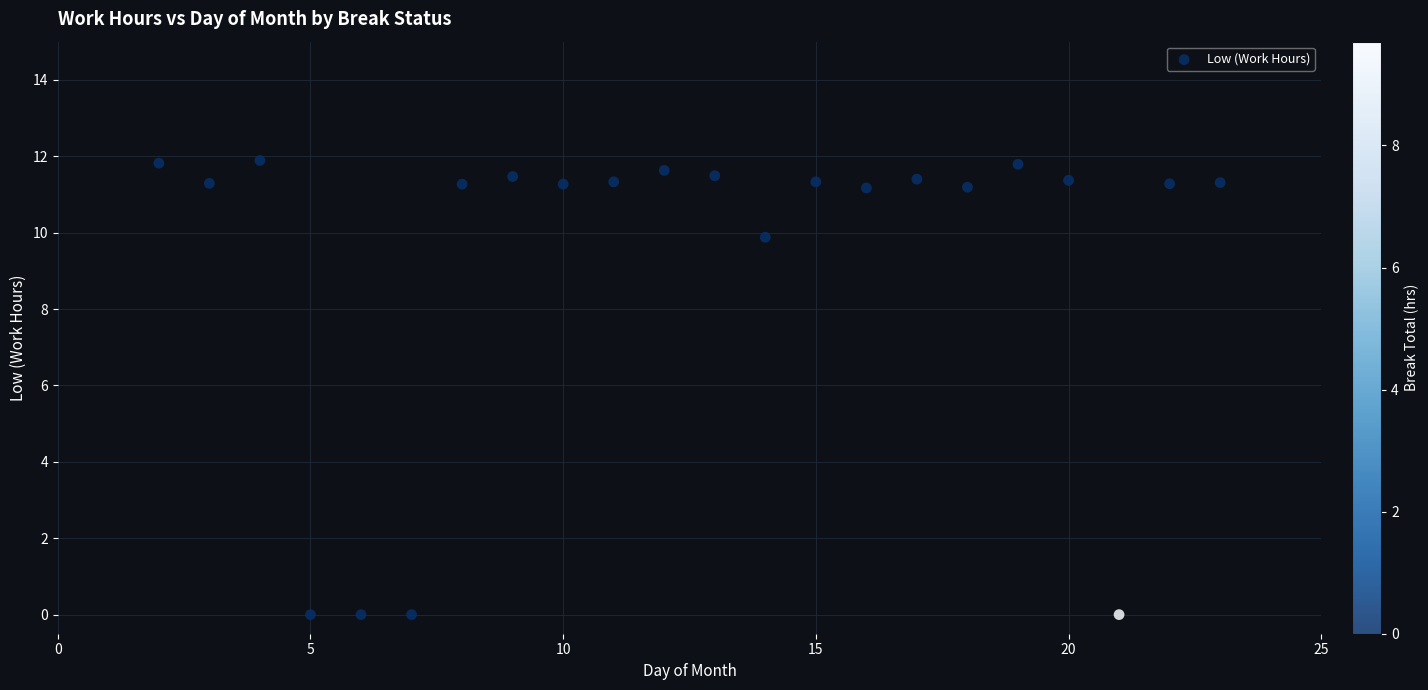

What is the range of X values (max minus min)?

21.0